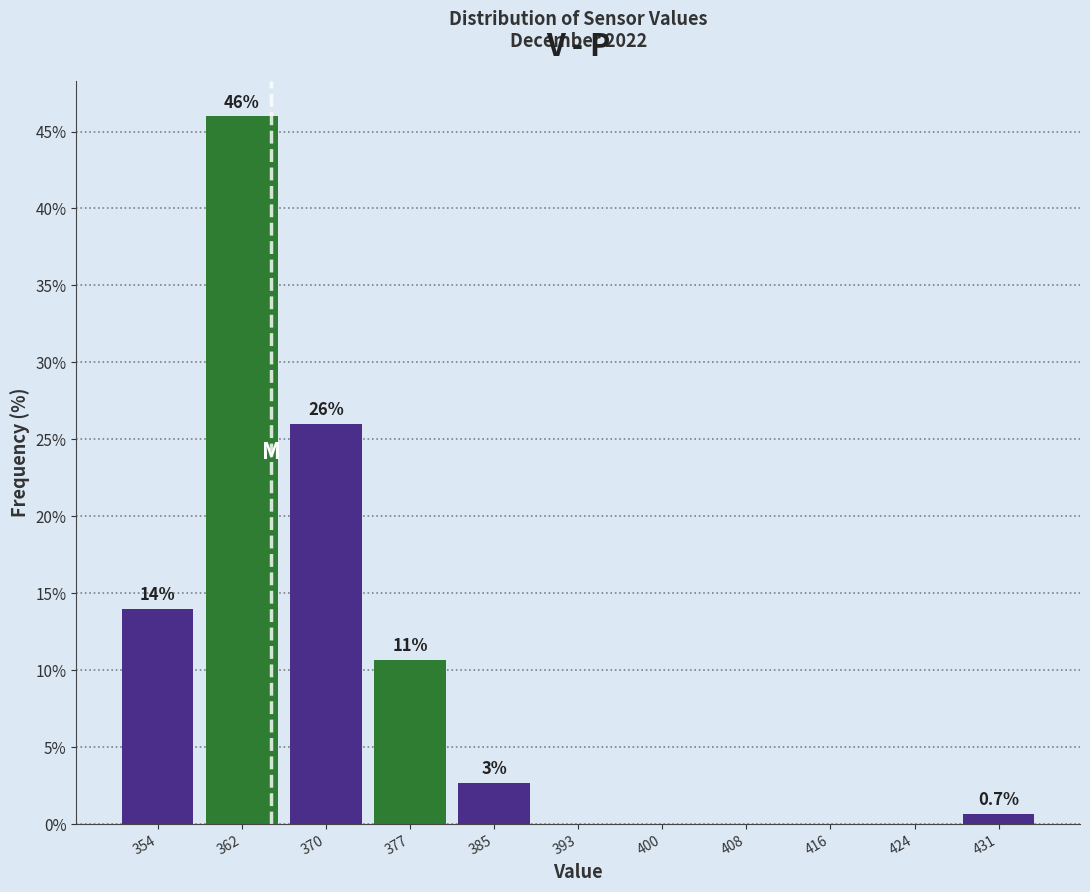

Over which range of the x-axis is the bar tallest?

358 to 366